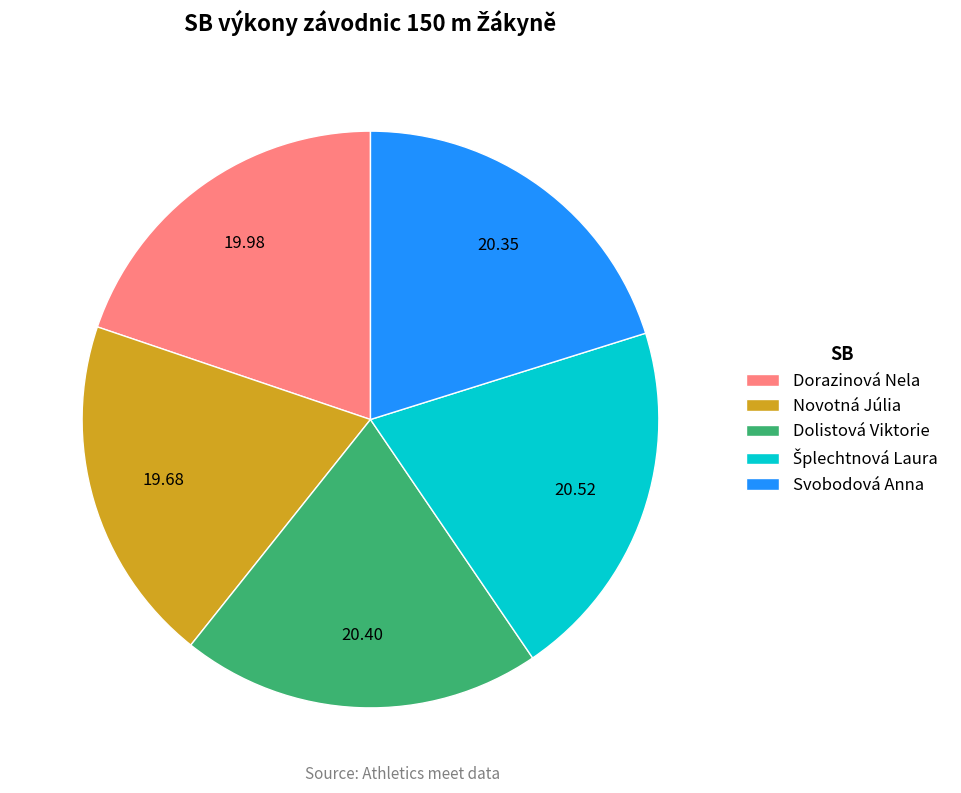

Is there any slice that represents more than half of the pie?

No